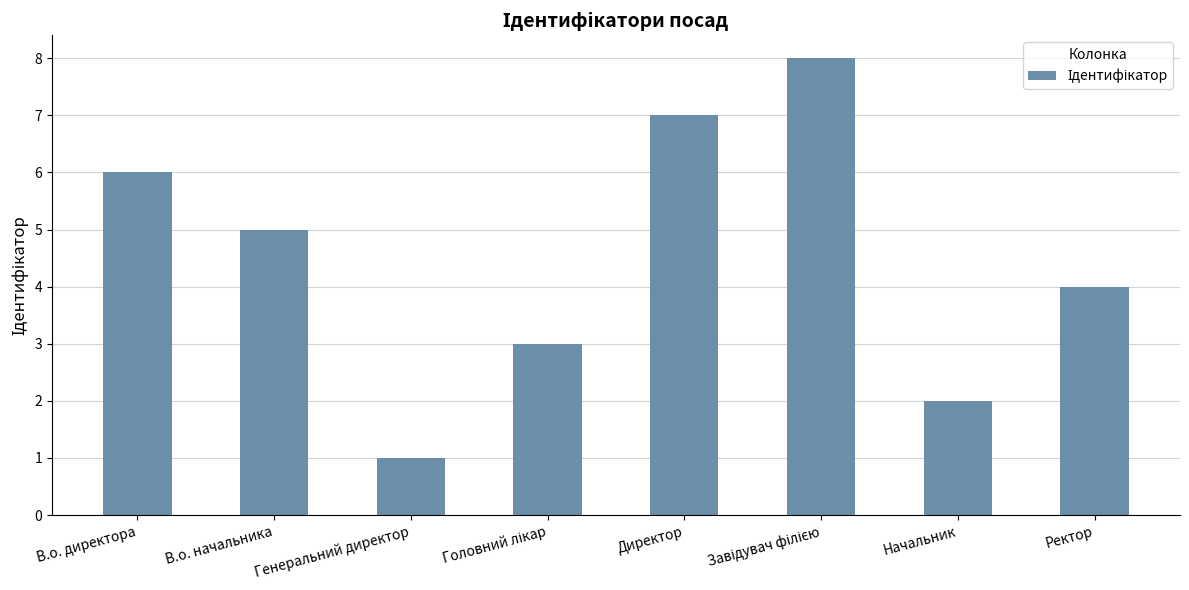

Reading left to right, what are all the values shown in this chart?

6	5	1	3	7	8	2	4